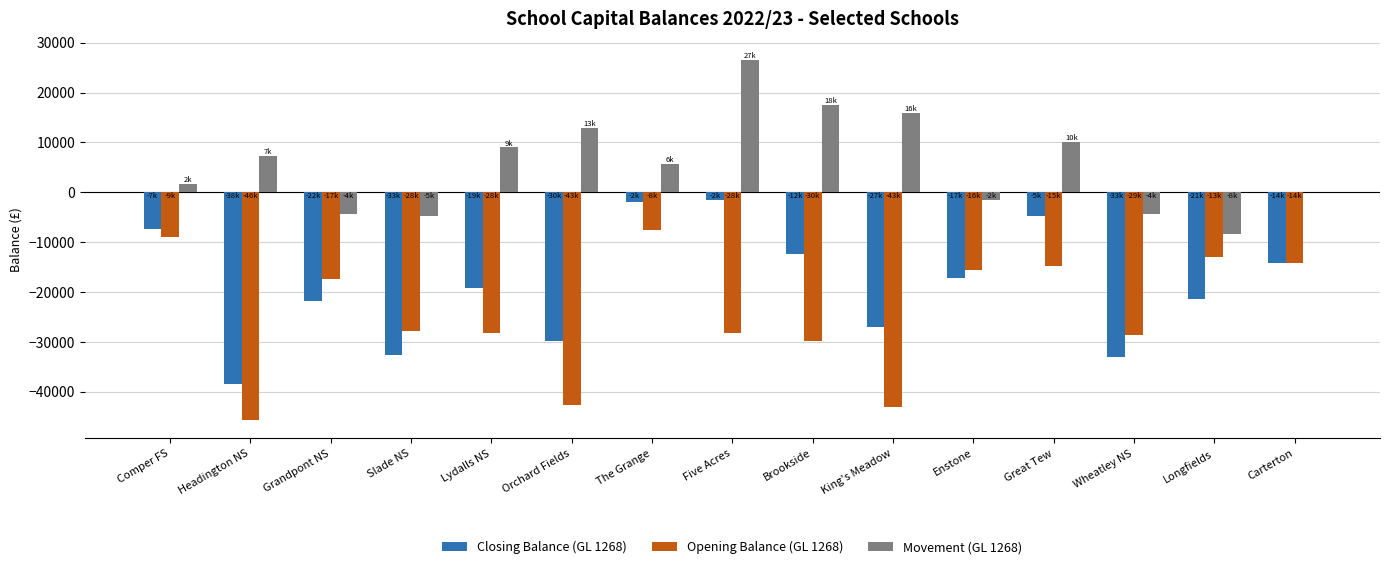

What is the difference between the Movement (GL 1268) values at Brookside and Comper FS?

15886